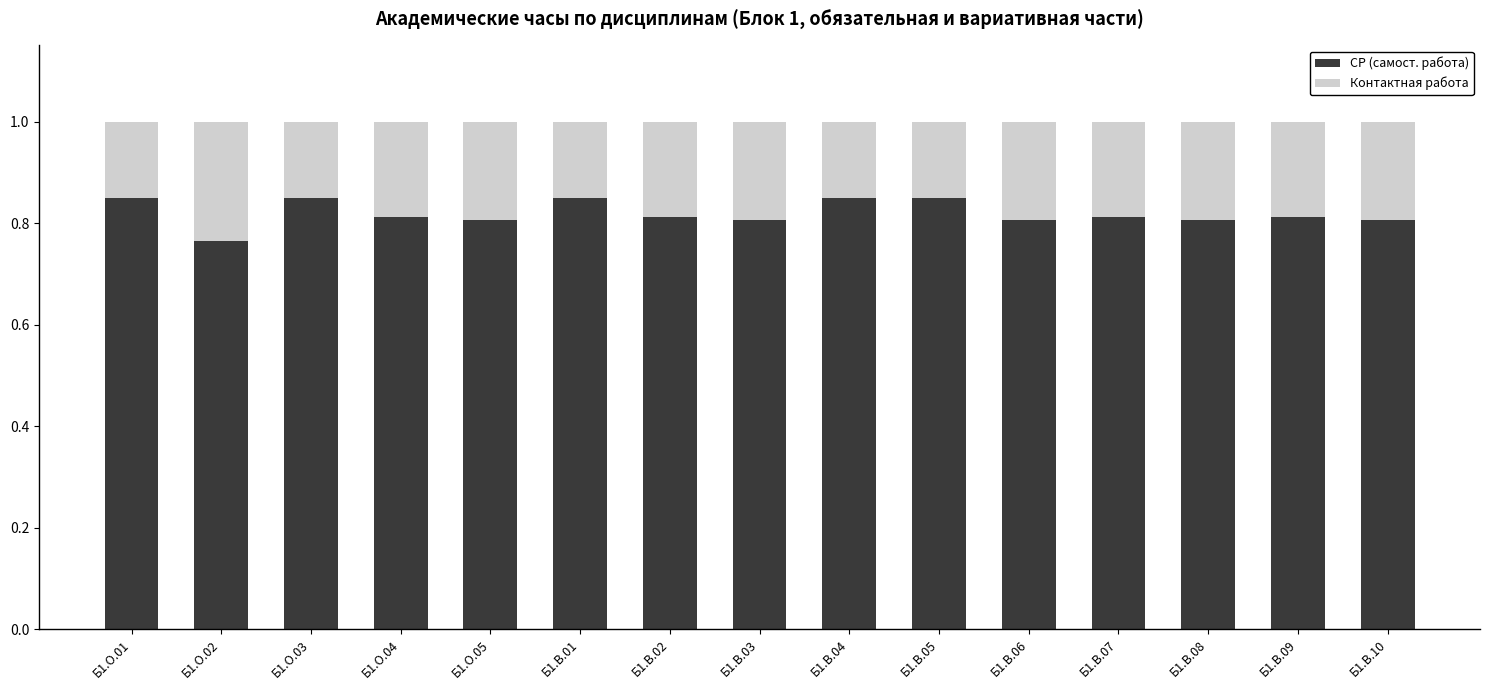

Count the СР (самост. работа) values in the range 0 to 1.

15